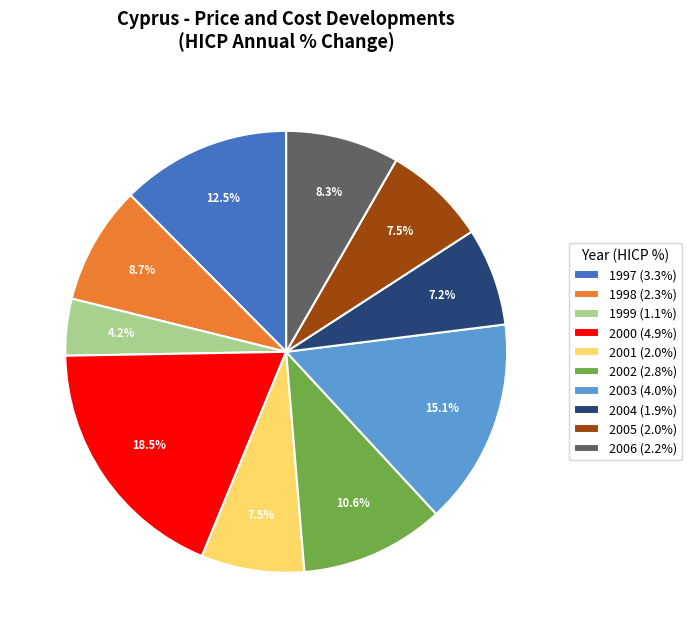

What percentage is NOT represented by 1998 (2.3%)?

91.3%